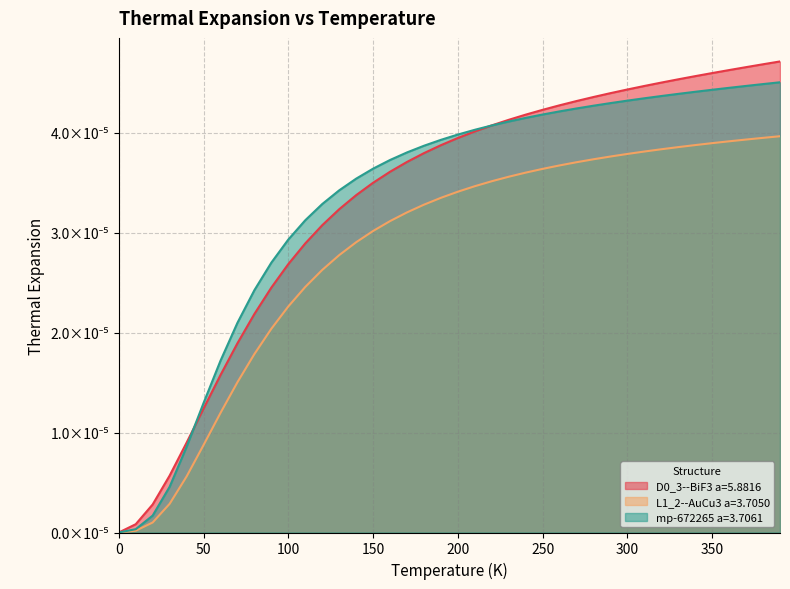

Rank the categories by L1_2--AuCu3 a=3.7050 value from lowest to highest.

0.0, 10.0, 20.0, 30.0, 40.0, 50.0, 60.0, 70.0, 80.0, 90.0, 100.0, 110.0, 120.0, 130.0, 140.0, 150.0, 160.0, 170.0, 180.0, 190.0, 200.0, 210.0, 220.0, 230.0, 240.0, 250.0, 260.0, 270.0, 280.0, 290.0, 300.0, 310.0, 320.0, 330.0, 340.0, 350.0, 360.0, 370.0, 380.0, 390.0